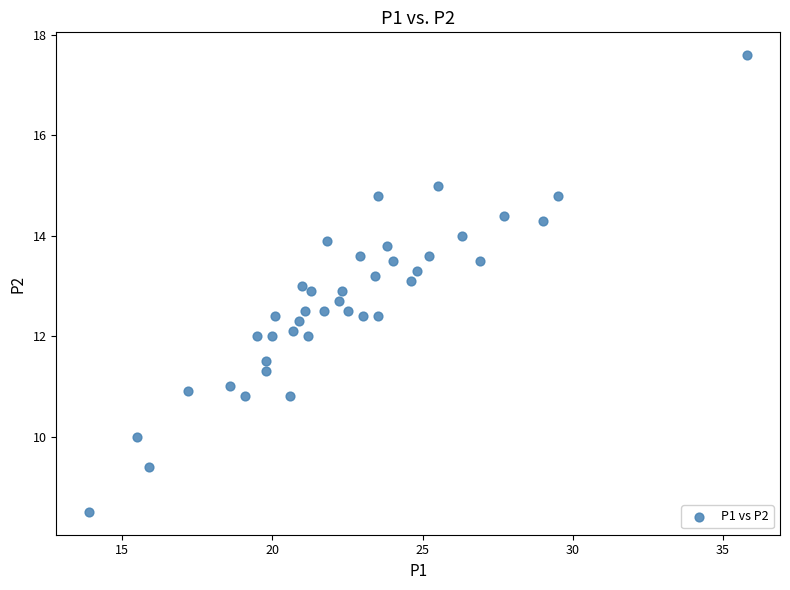

What is the range of Y values (max minus min)?

9.1